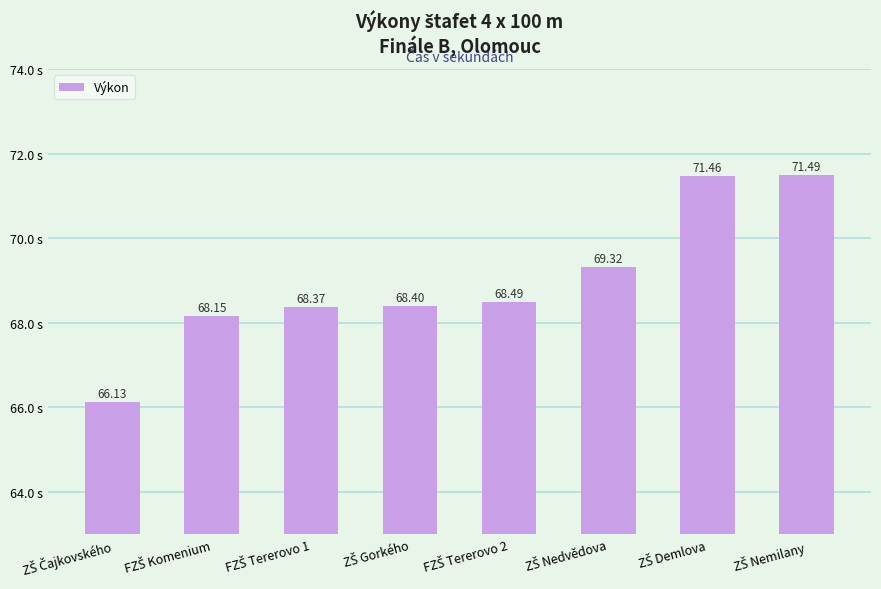

What is the difference between the second highest and second lowest values?

3.3